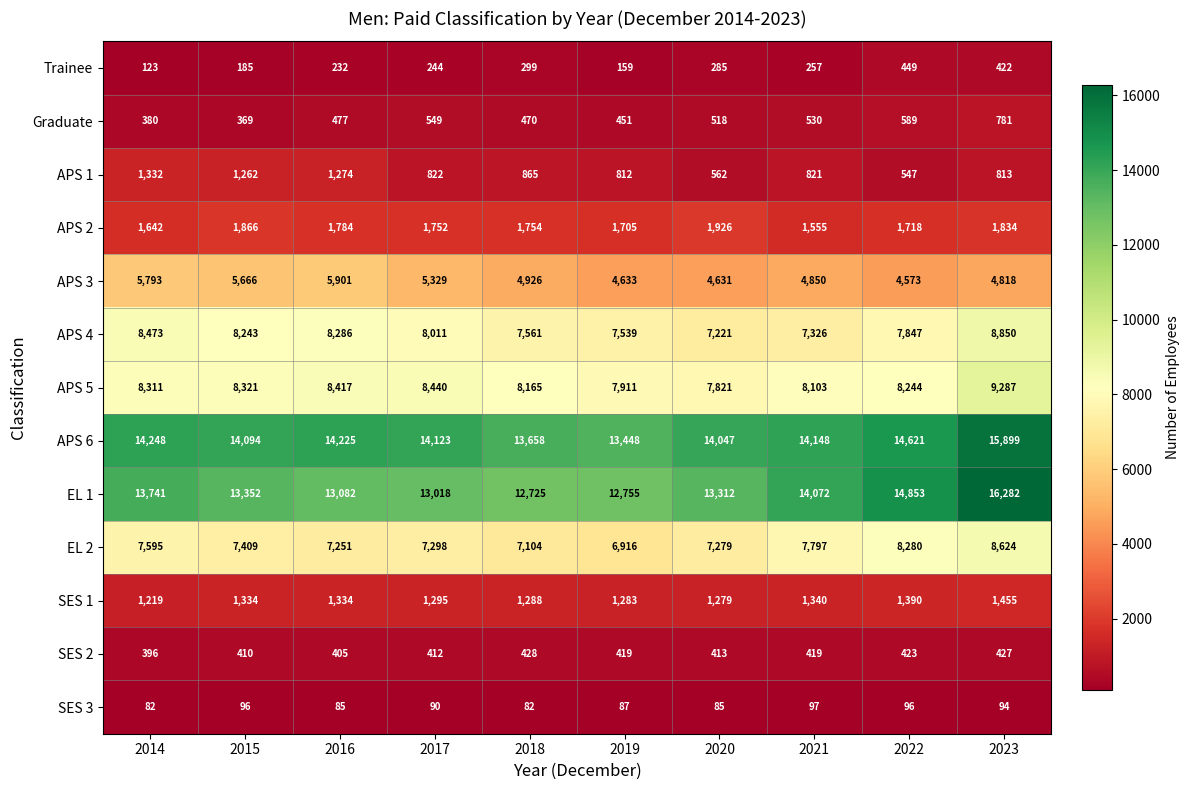

Is the value of Trainee at 2019 greater than the value of SES 3 at 2020?

Yes